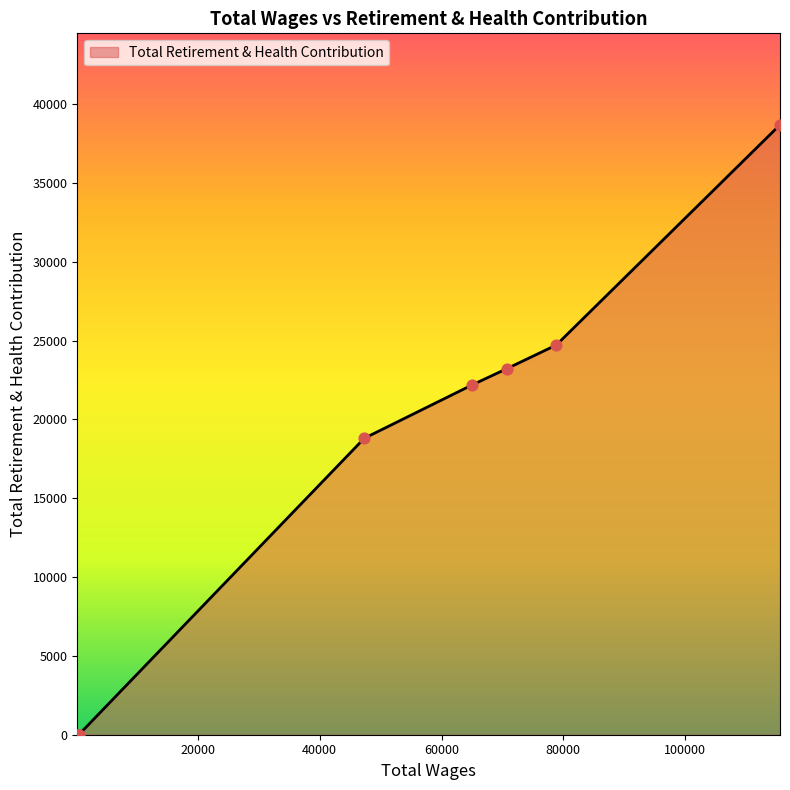

What is the change in value from 70767.0 to 200.0?

-23232